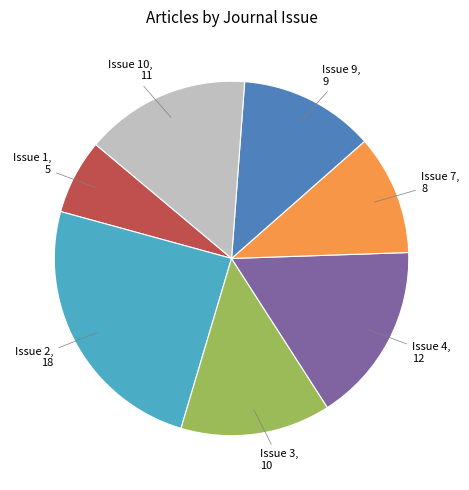

Does any single category account for the majority?

No